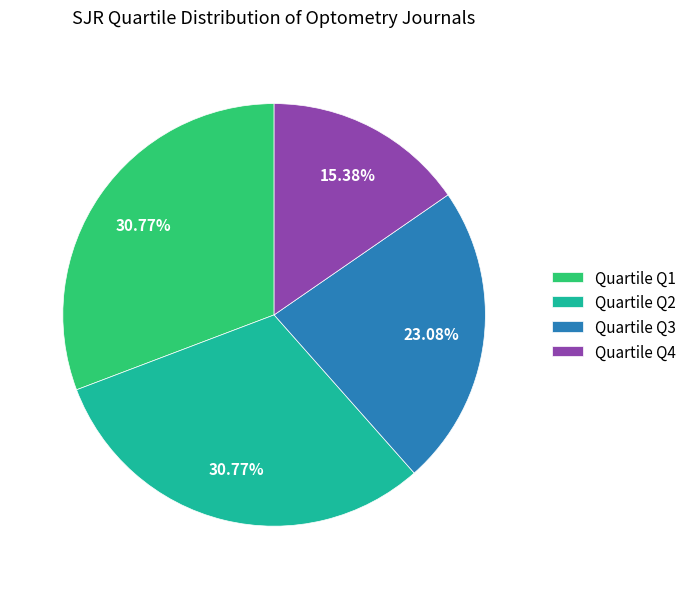

Is there a majority slice in this chart?

No